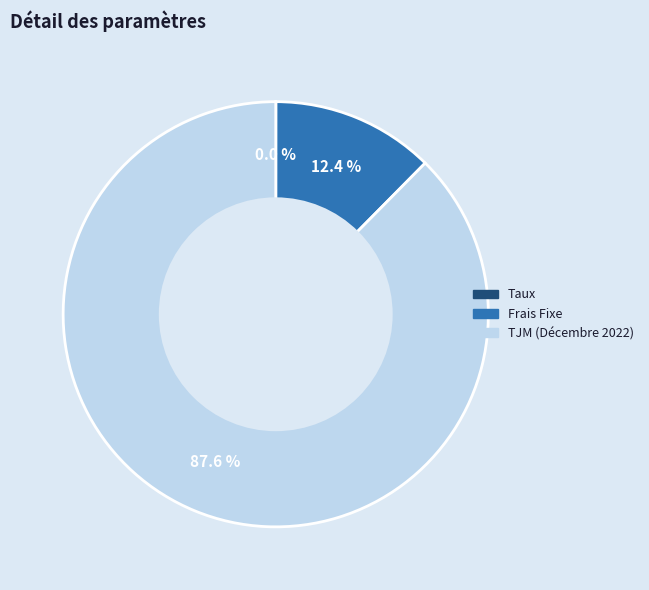

True or false: TJM (Décembre 2022) accounts for 99% of the total.

False